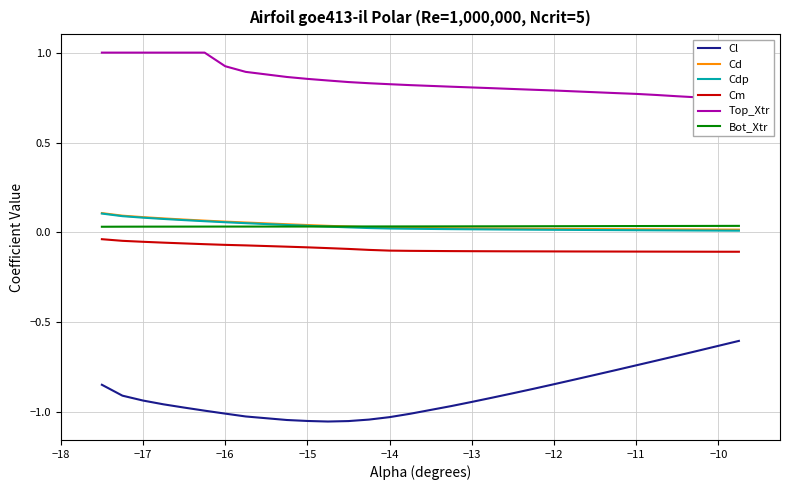

True or false: Cdp and Cl cross at least once.

False